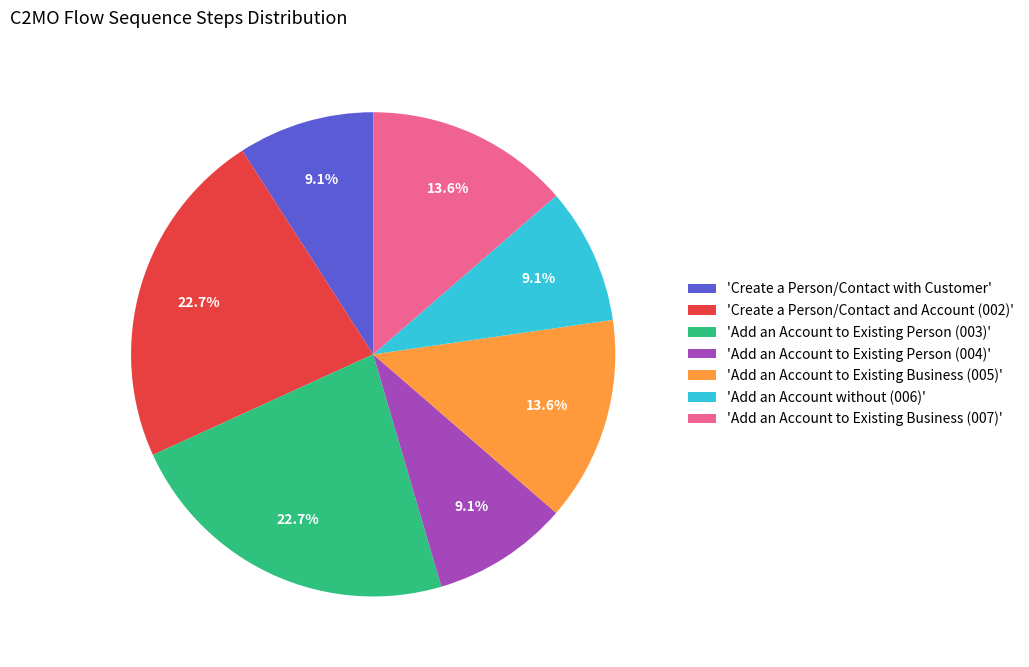

Is there any slice that represents more than half of the pie?

No